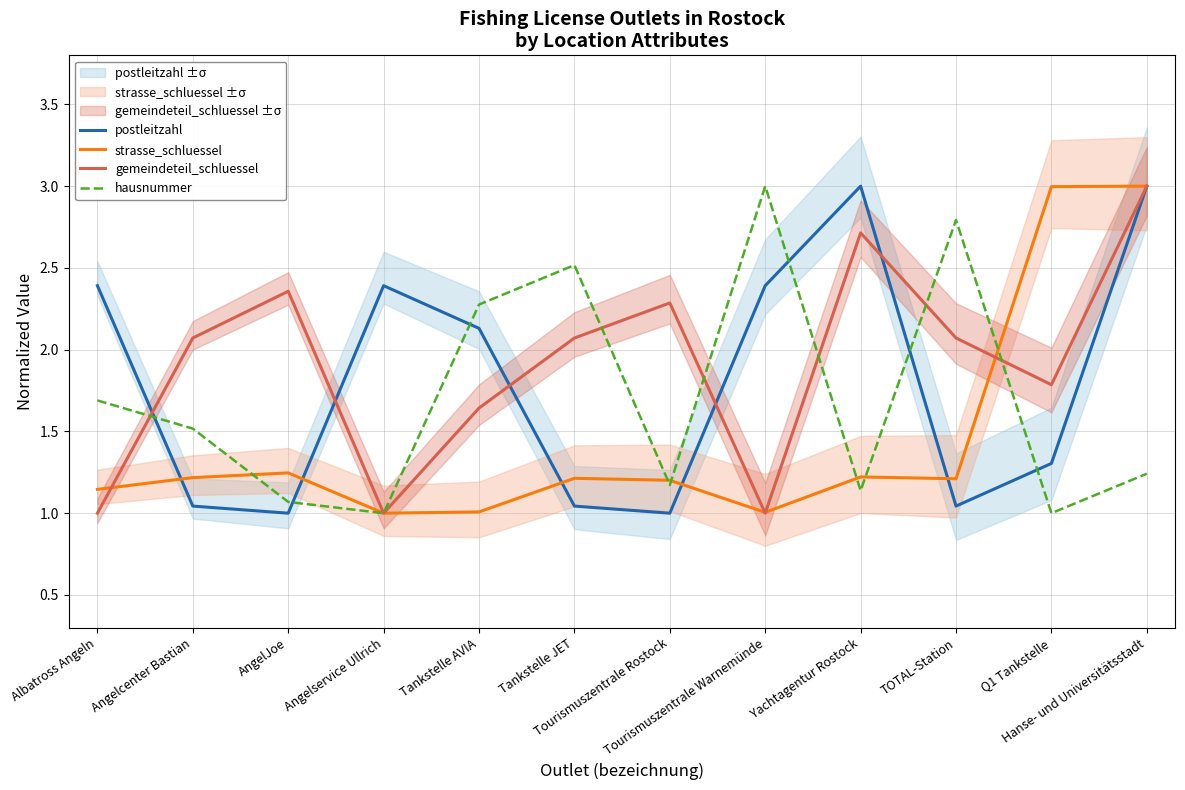

What is the maximum value for hausnummer?

3.0